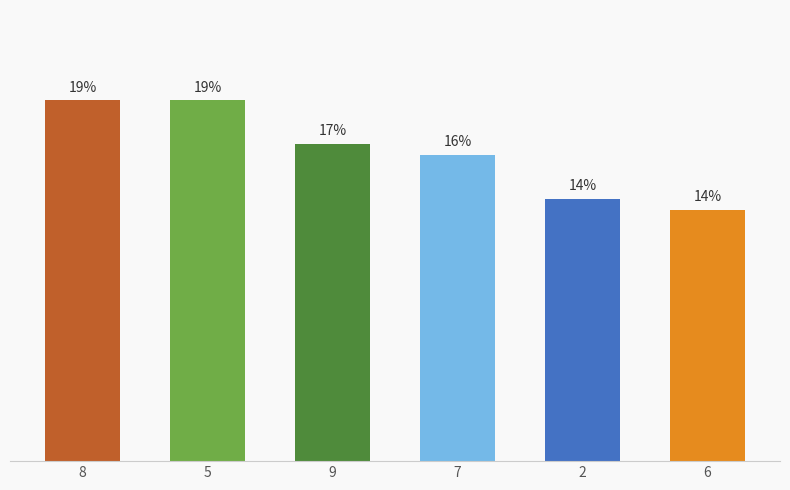

Are the bars grouped side by side (vs. stacked)?

Yes